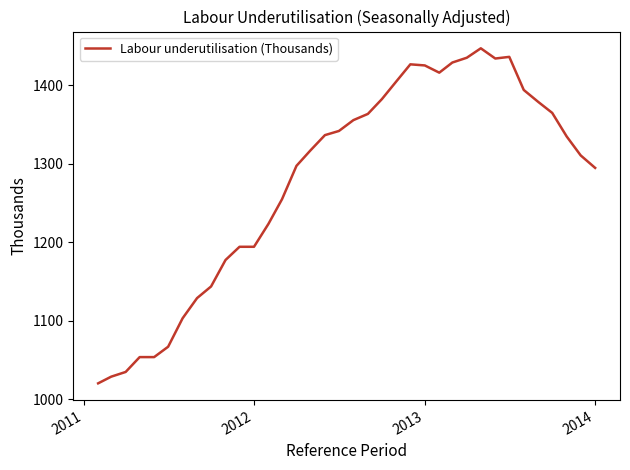

What is the smallest value displayed?

1020.5